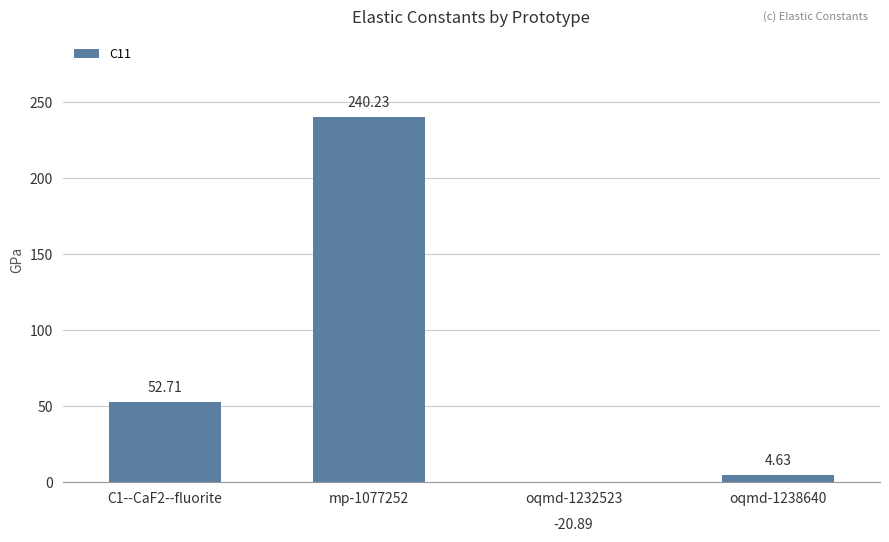

What is the label of the 4th bar from the left?

oqmd-1238640